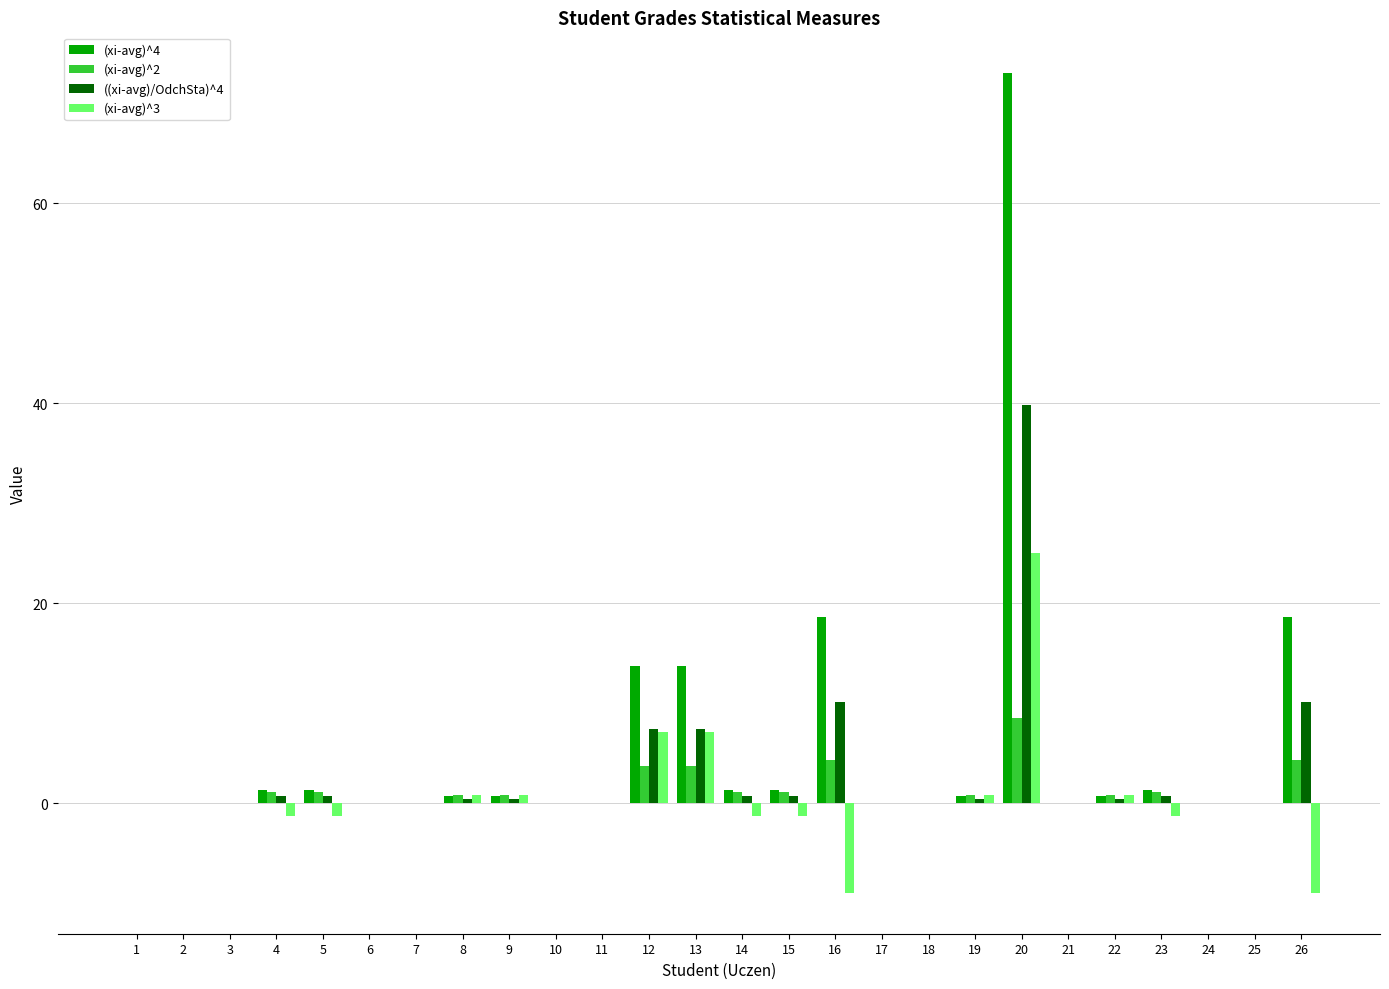

Does the chart contain stacked bars?

No